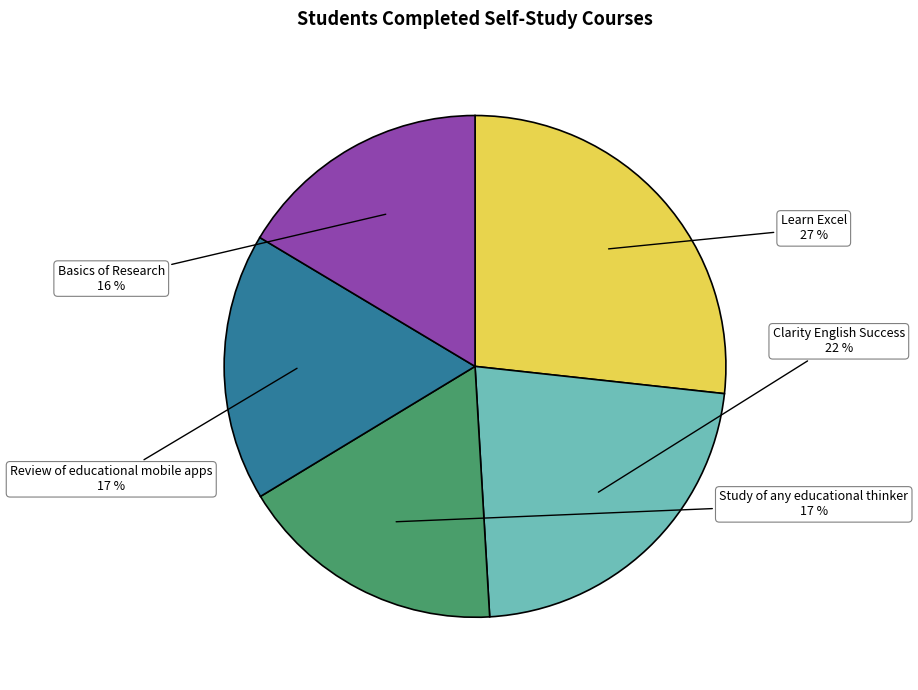

What is the ratio of the value at Review of educational mobile apps to the value at Study of any educational thinker?

1.0